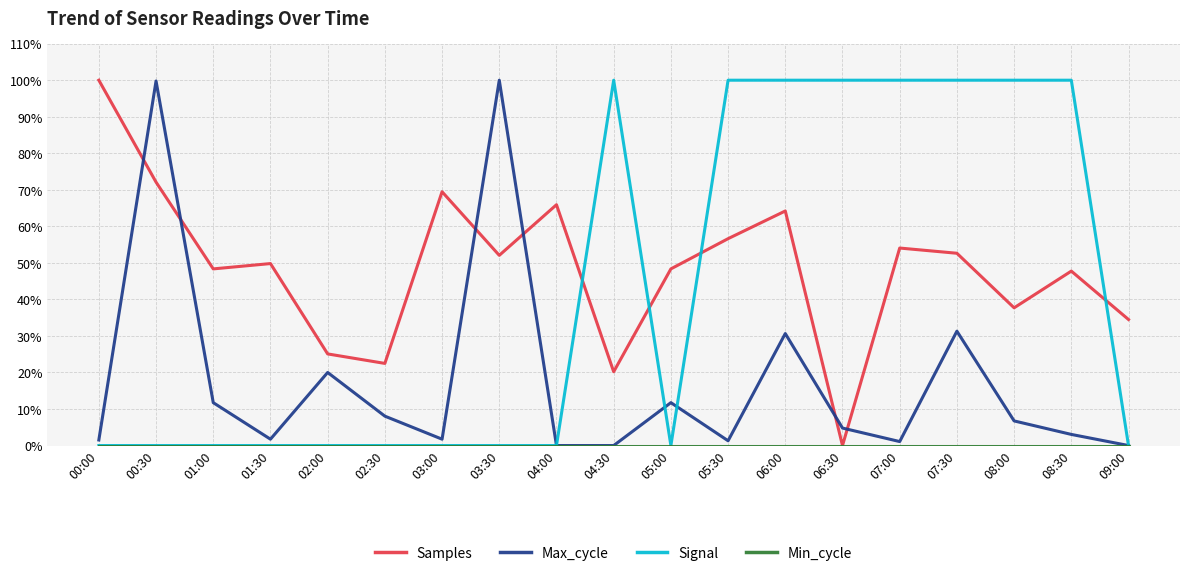

What is the spread (max minus min) of values at 02:30?

0.2